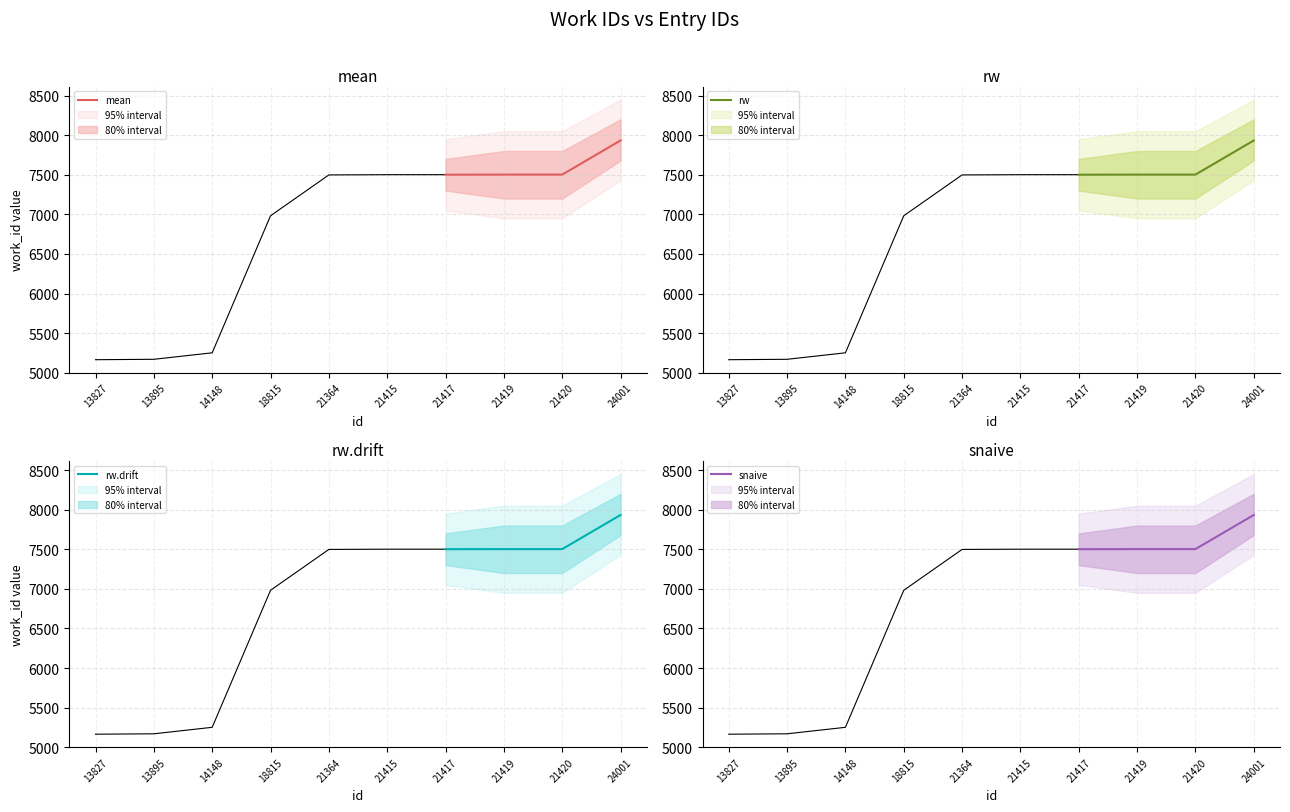

How many lines are shown in the chart?

4